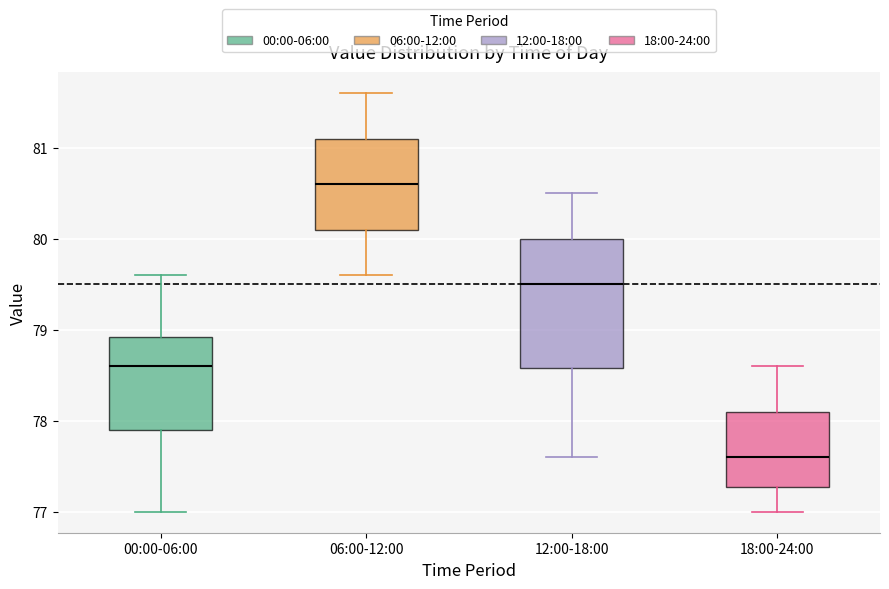

Where is the lower edge of the box for 12:00-18:00 on the y-axis? The values are not printed on the chart, so give them approximately, as read against the axis.

78.6